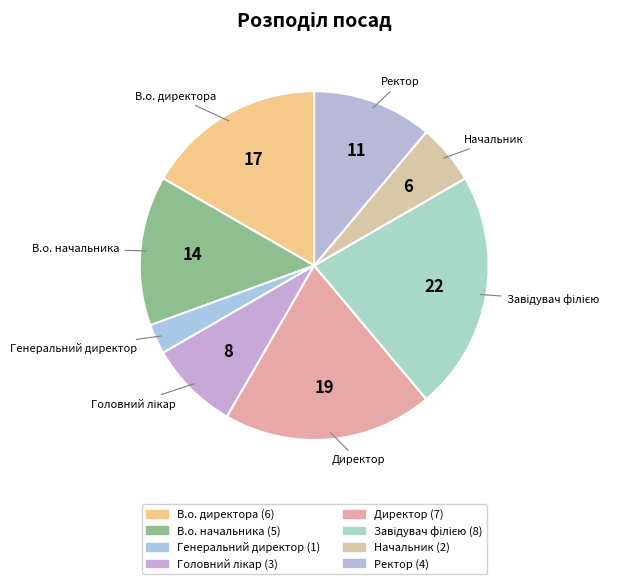

Which category has the smallest portion of the pie?

Генеральний директор